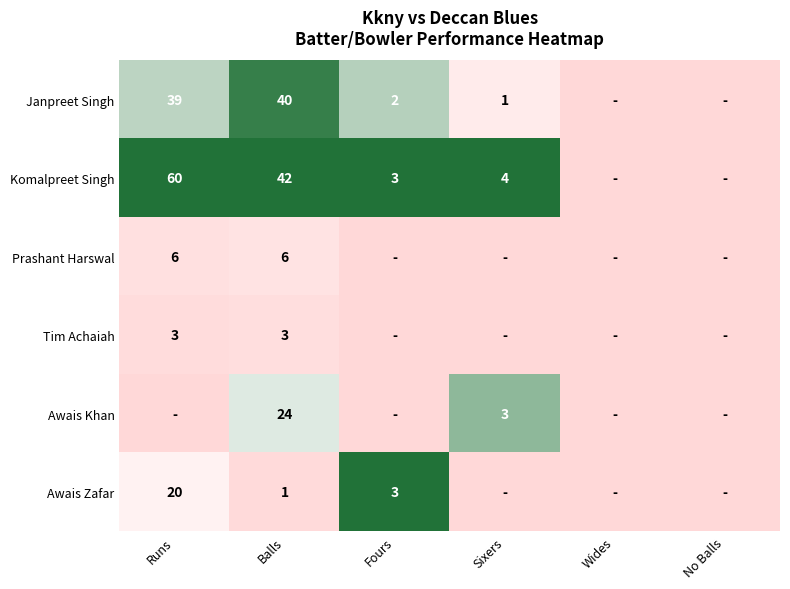

At how many categories does at least one series exceed 0?

4